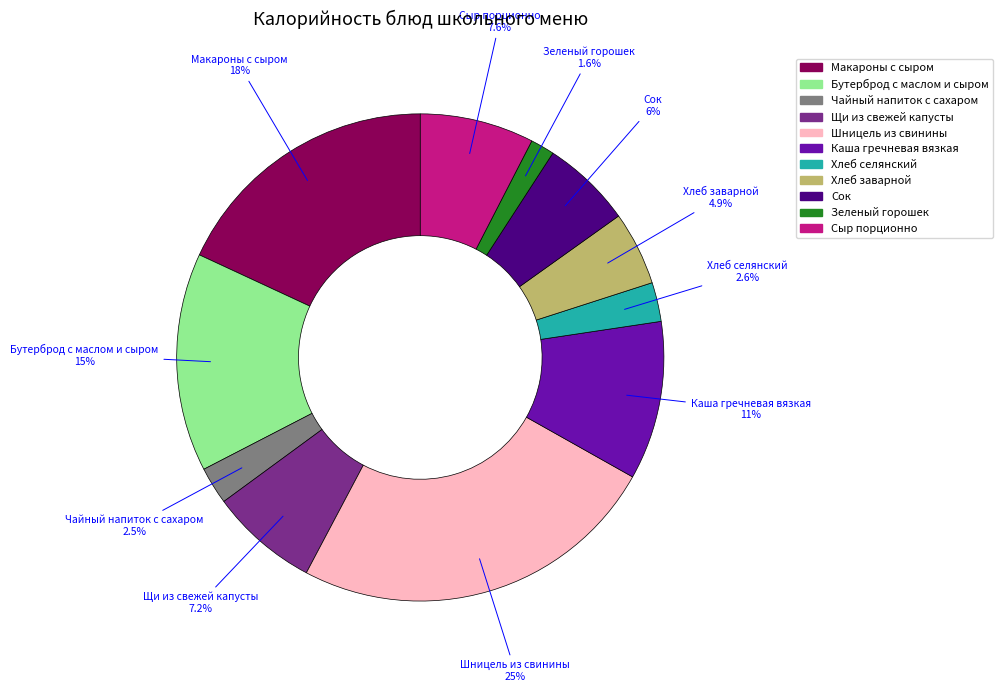

To the nearest percent, what is the difference between the largest and smallest slice percentages?

23%